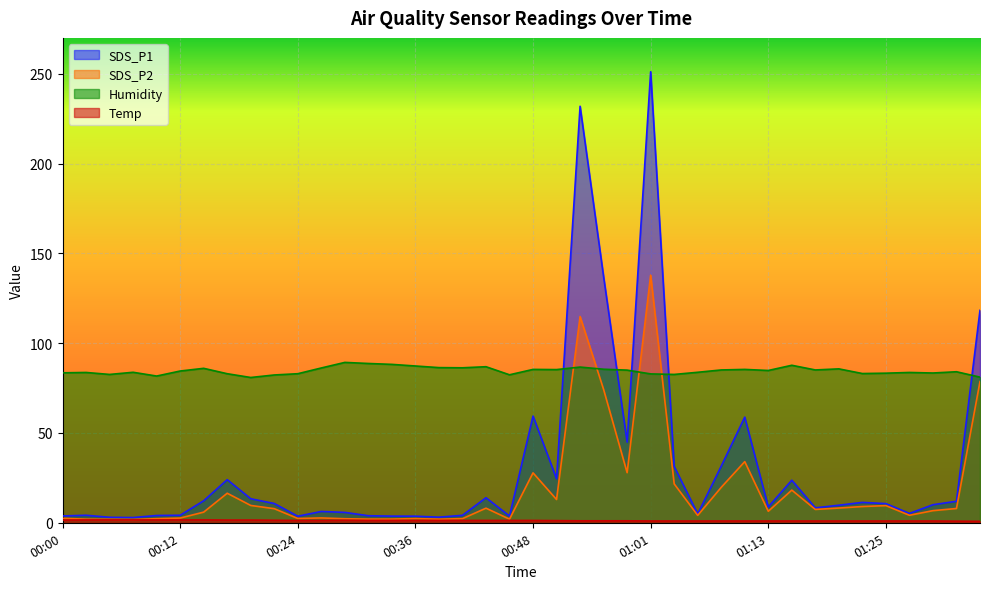

In SDS_P1, how many points are lower than both neighbors (excluding endpoints)?

10